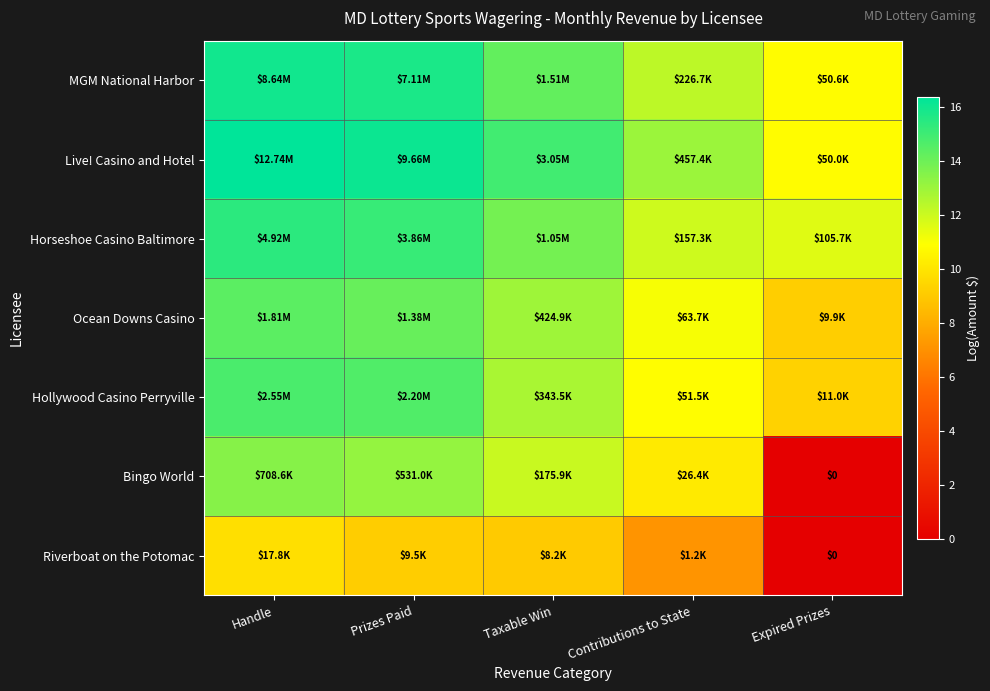

List the labels in order of Horseshoe Casino Baltimore value, largest first.

Handle, Prizes Paid, Taxable Win, Contributions to State, Expired Prizes